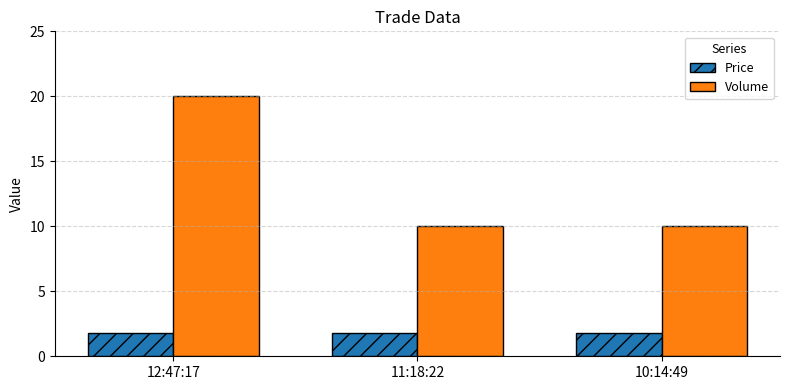

What is the label of the 2nd bar from the left?

11:18:22